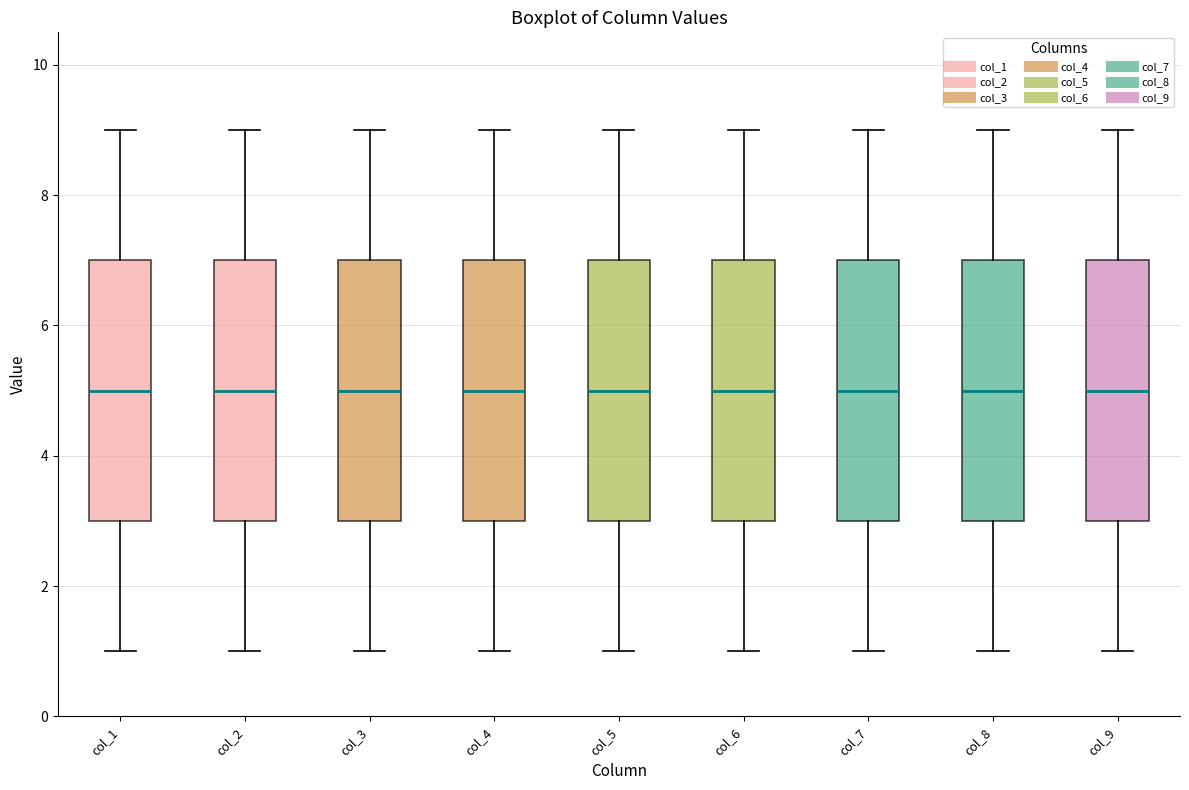

Where is the upper edge of the box for col_8 on the y-axis? The values are not printed on the chart, so give them approximately, as read against the axis.

7